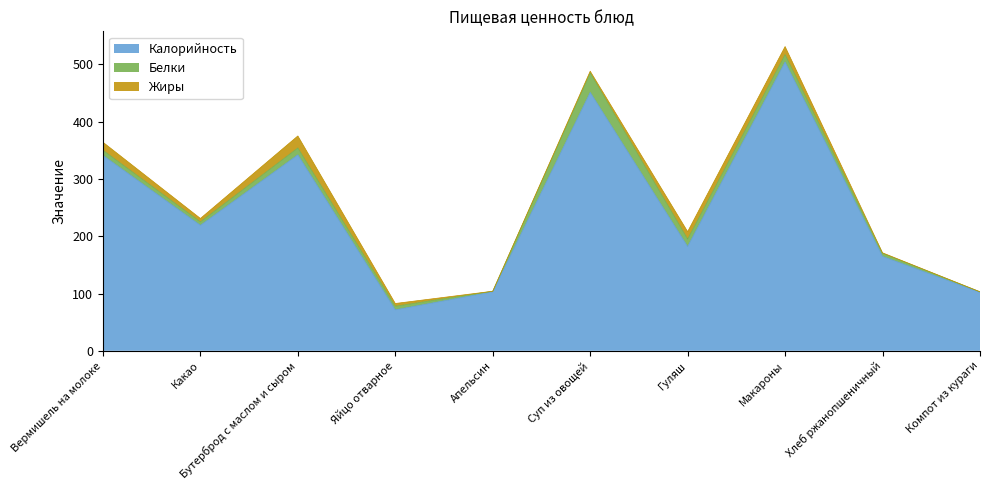

How many interior local peaks does the Калорийность series have?

3